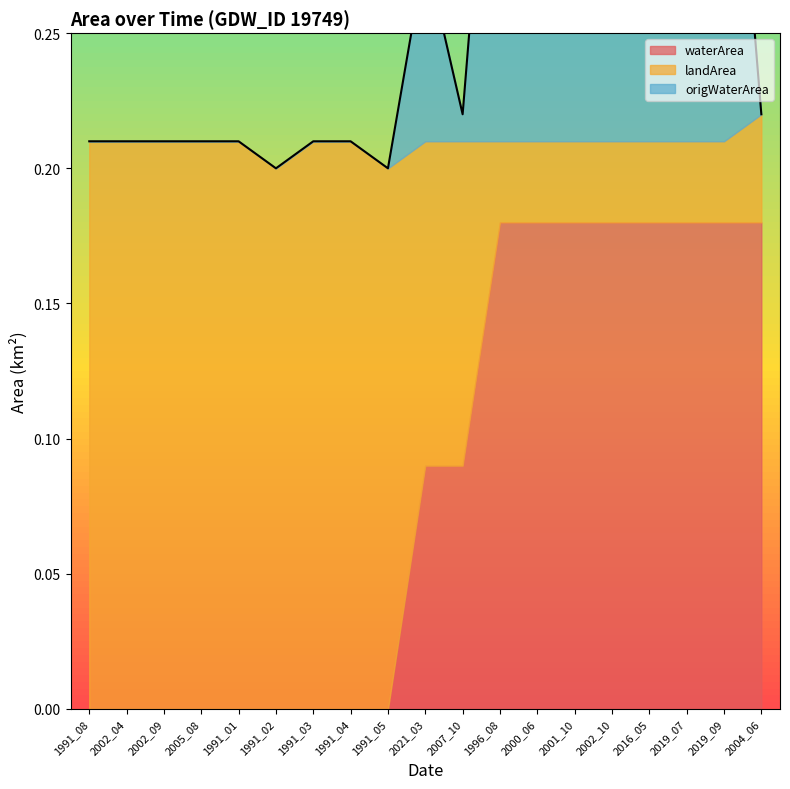

True or false: waterArea and origWaterArea cross at least once.

False